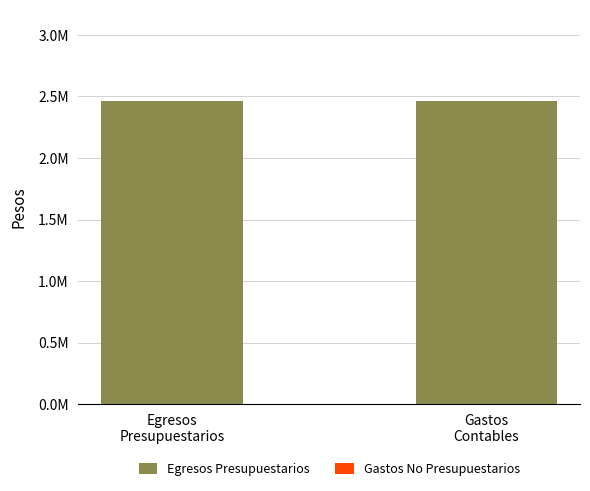

Between Egresos
Presupuestarios and Gastos
Contables, which is larger?

Egresos
Presupuestarios